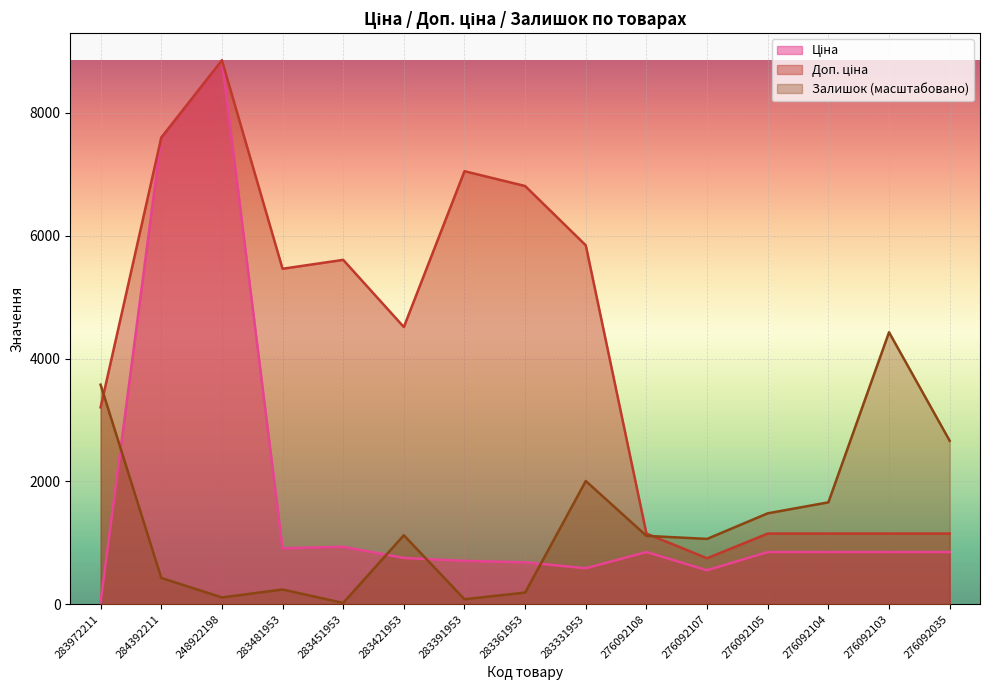

What position from the right is 276092103?

2